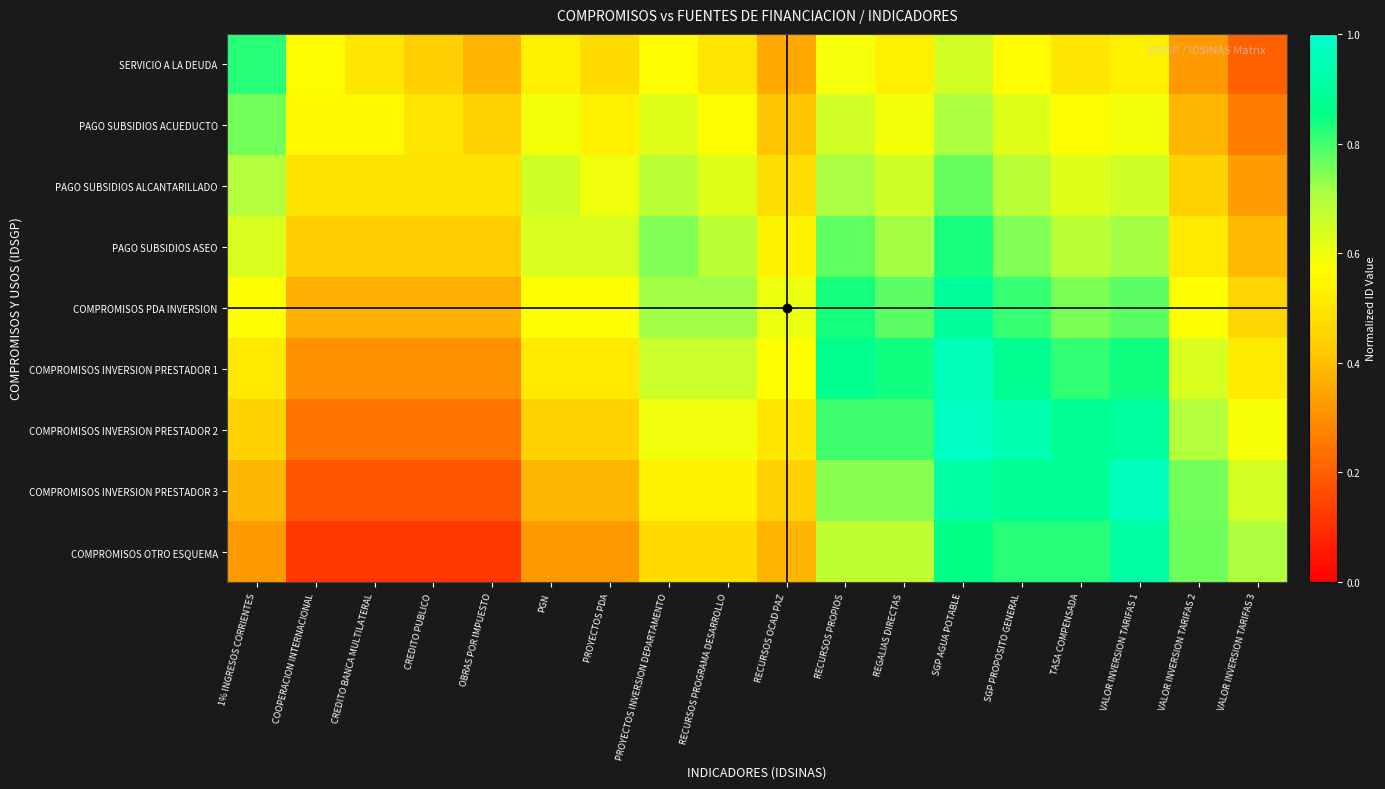

What is the difference between the highest and lowest values at RECURSOS PROPIOS?

0.3